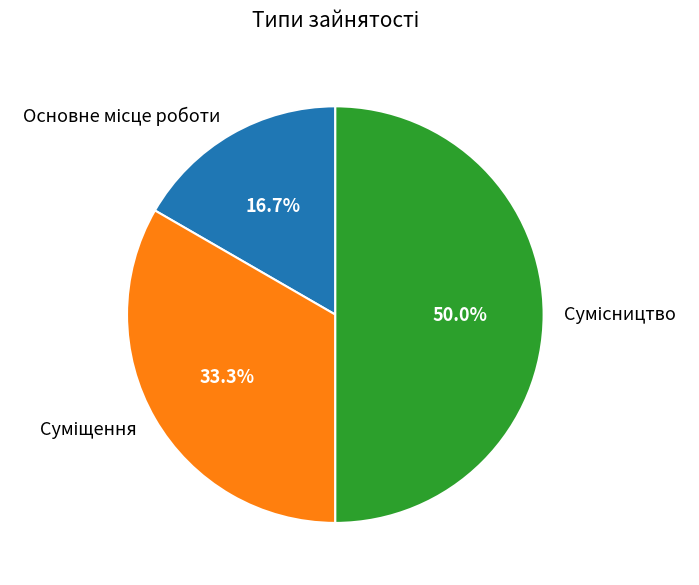

How many slices are in this pie chart?

3